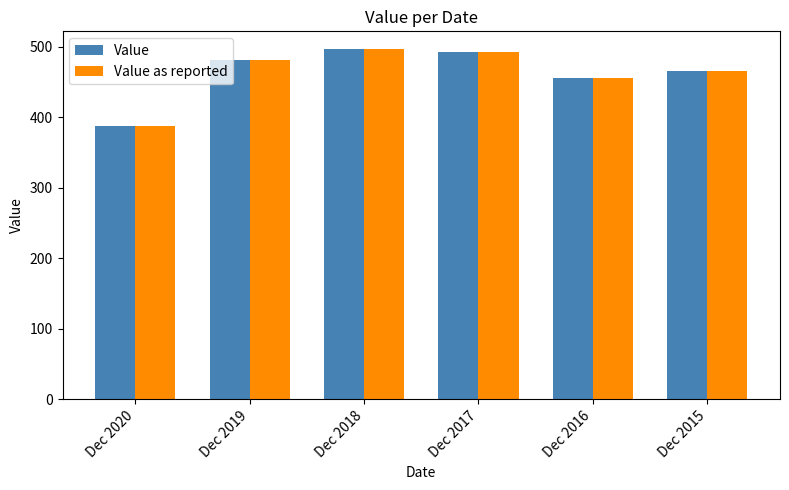

How many bars are there in total?

12